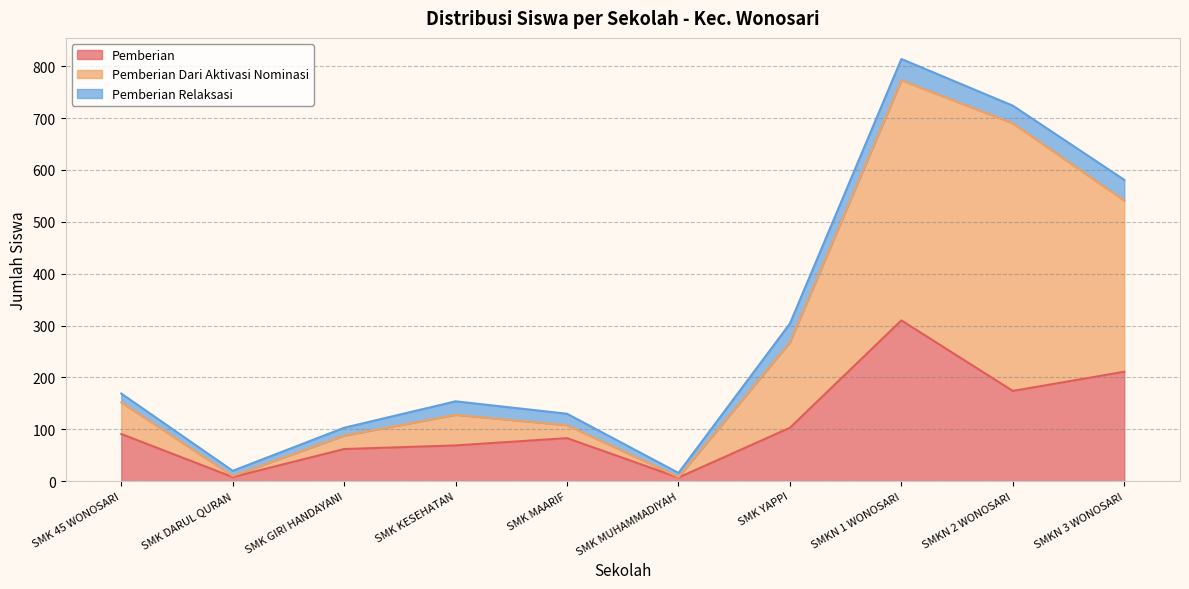

Count the number of categories in the chart.

10